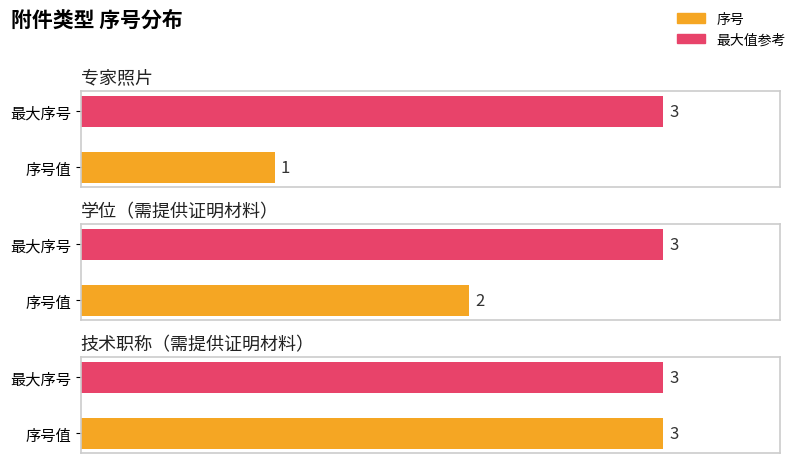

Does the chart contain any negative values?

No